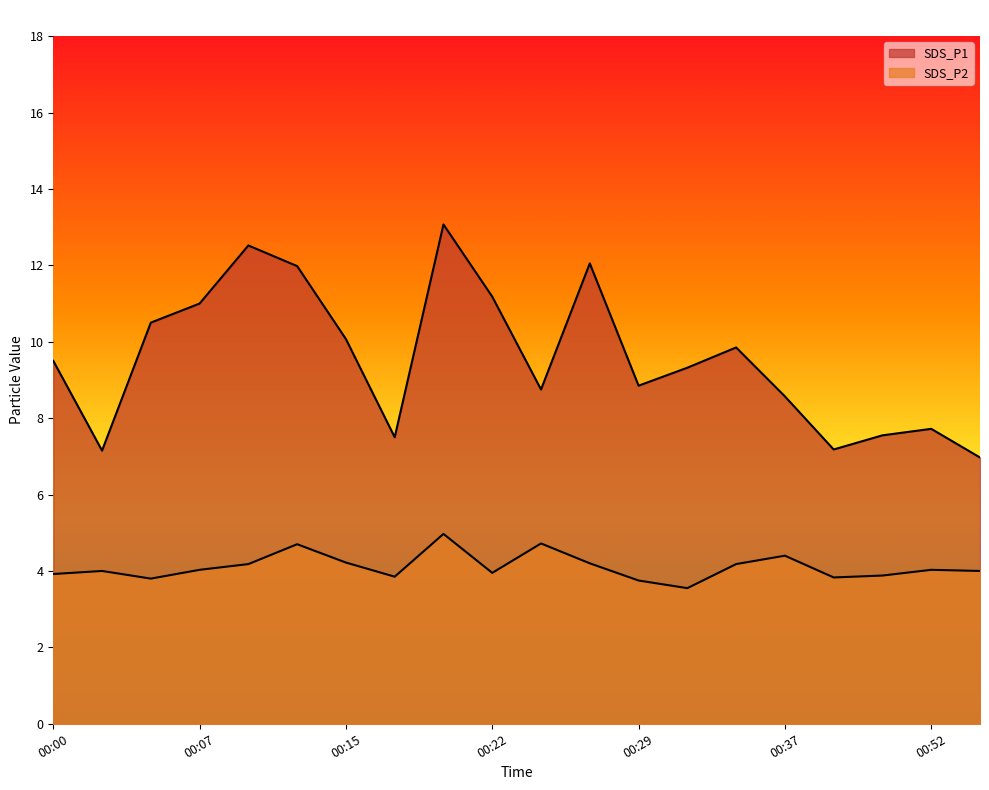

True or false: SDS_P2 and SDS_P1 cross at least once.

False